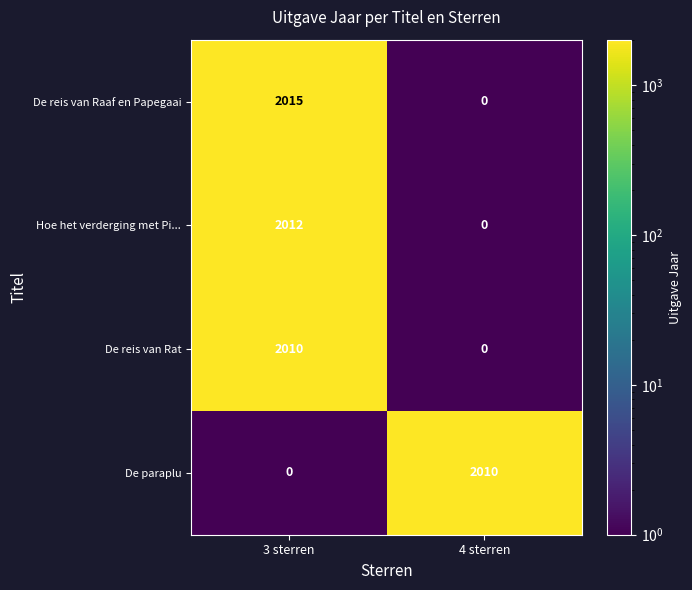

At which label does Hoe het verderging met Pi... reach its minimum?

4 sterren